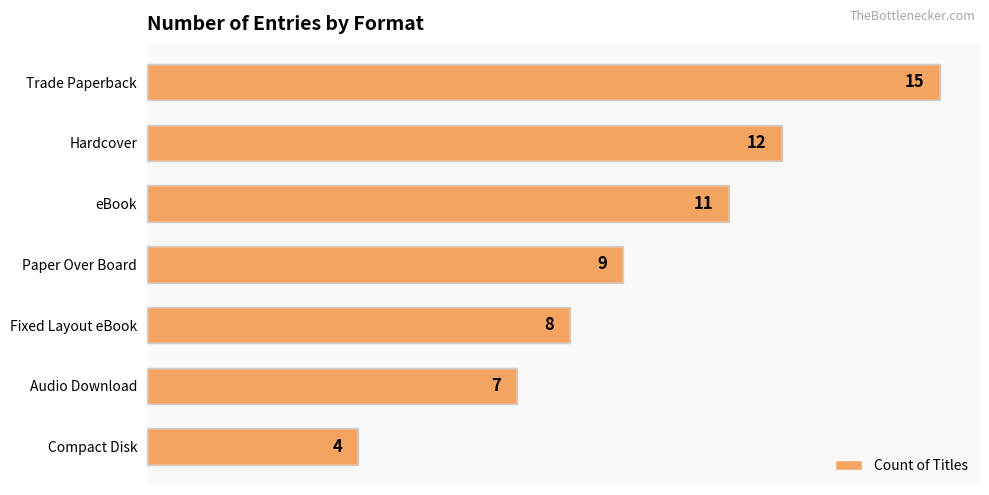

Where is the data nearest to the value 9?

Paper Over Board